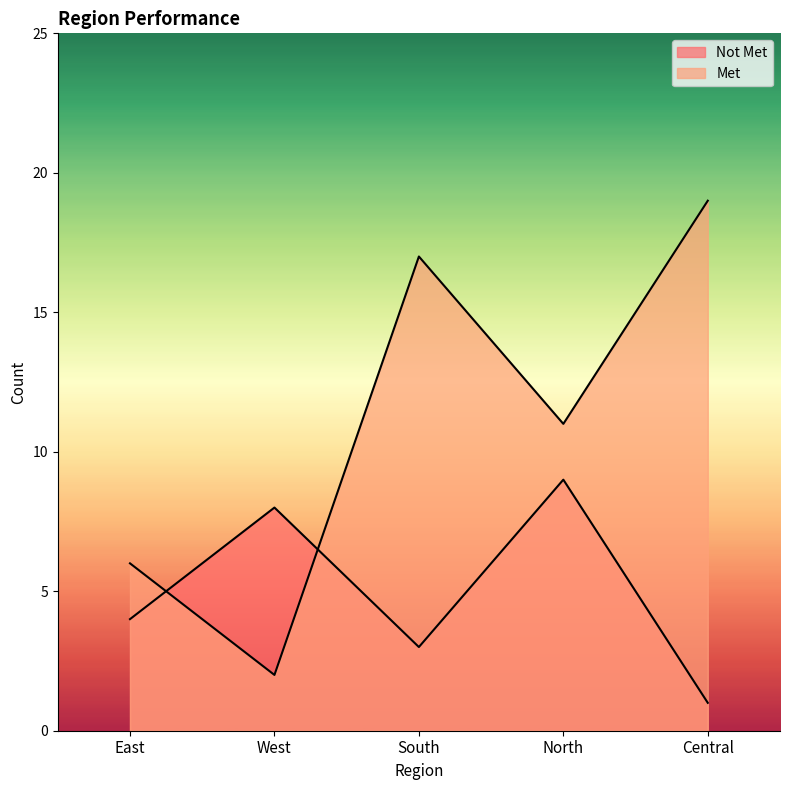

What is the maximum value for Met?

19